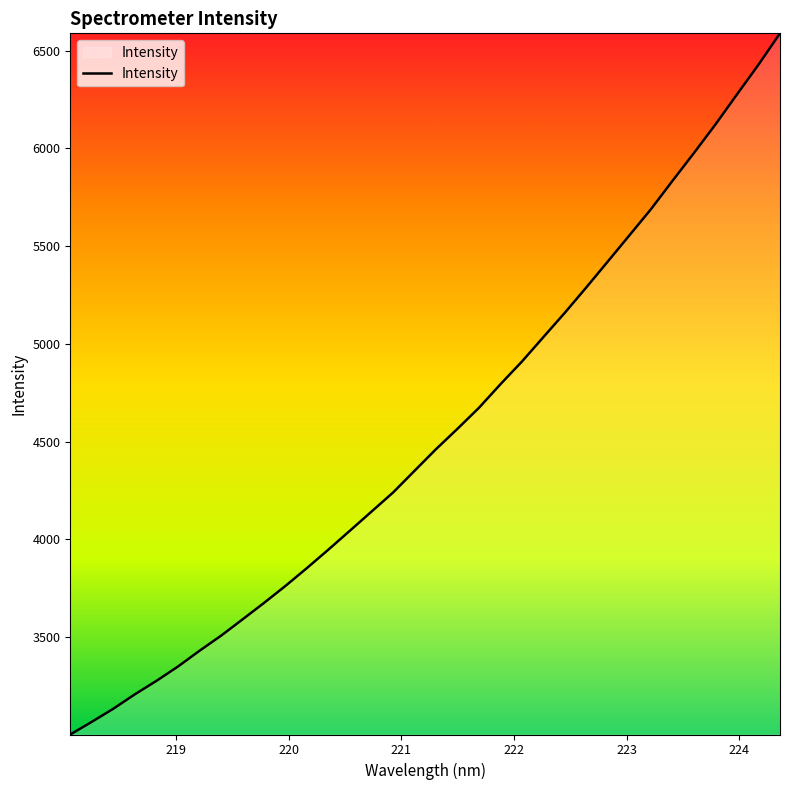

What is the maximum value shown in the chart?

6588.6